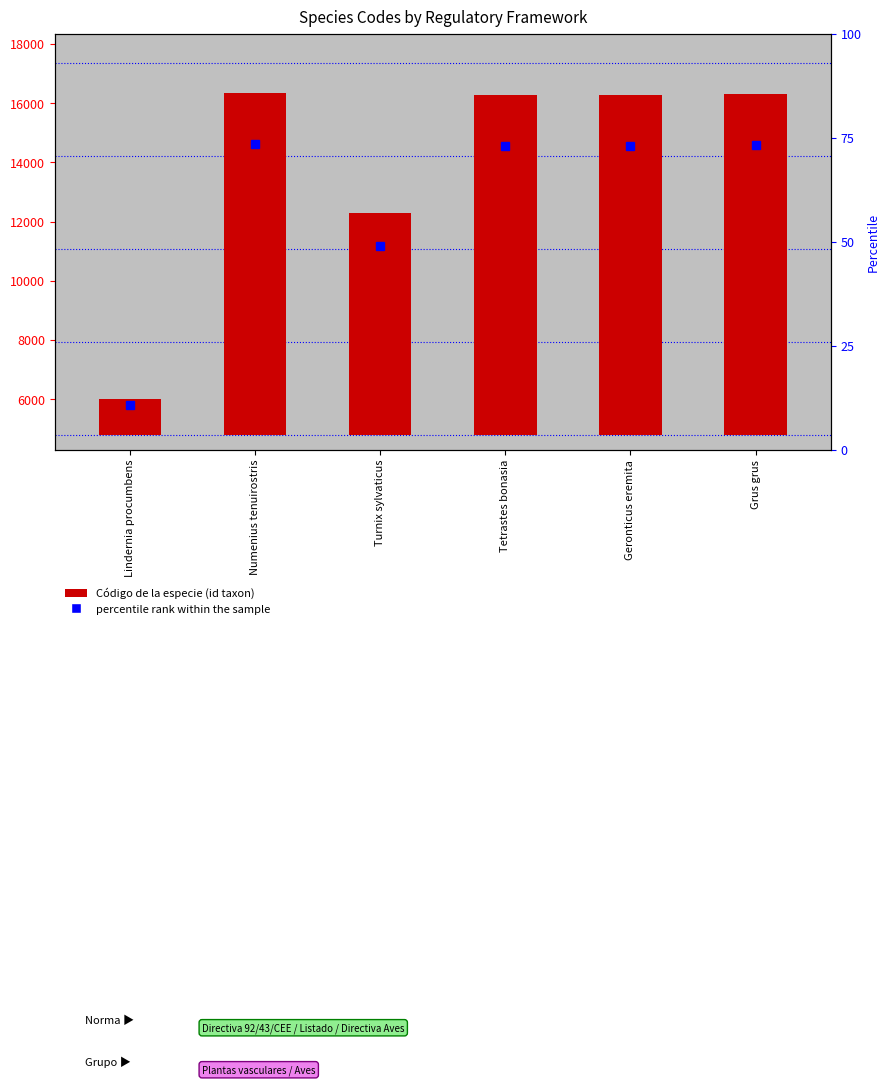

Which has a higher value, Turnix sylvaticus or Numenius tenuirostris?

Numenius tenuirostris